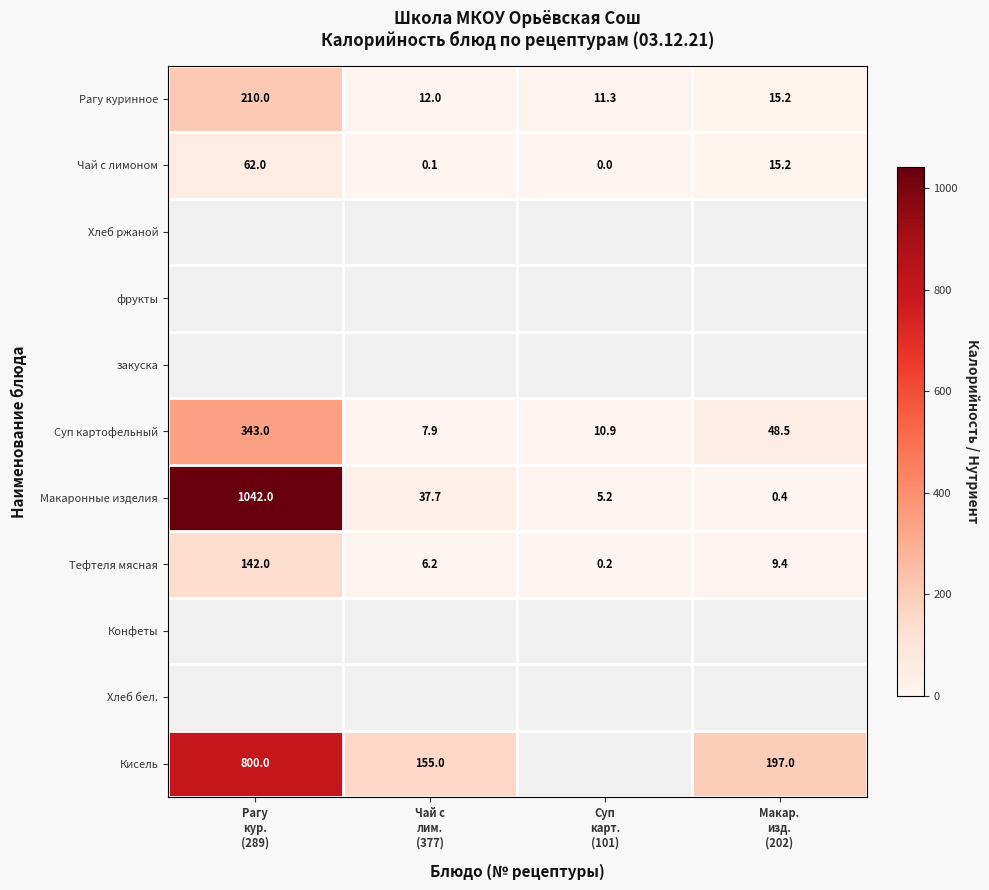

What is the difference between the highest and lowest values at Суп
карт.
(101)?

11.2